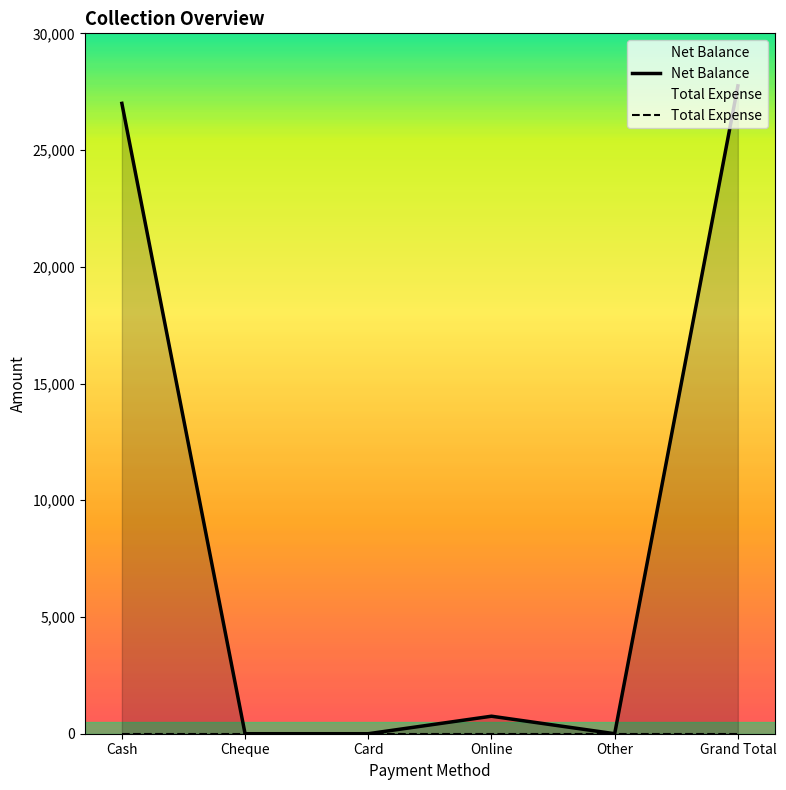

How many distinct data groups are displayed?

2